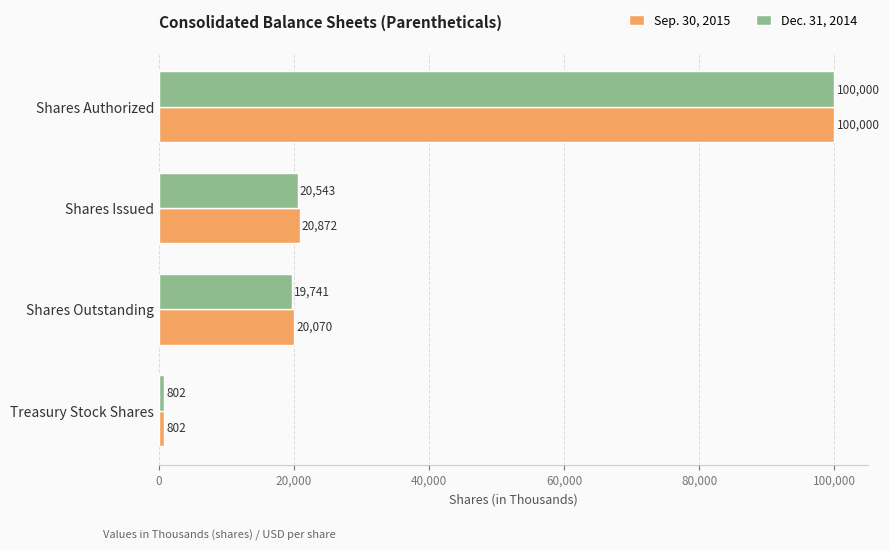

Rank the series at Shares Issued from lowest to highest value.

Dec. 31, 2014, Sep. 30, 2015